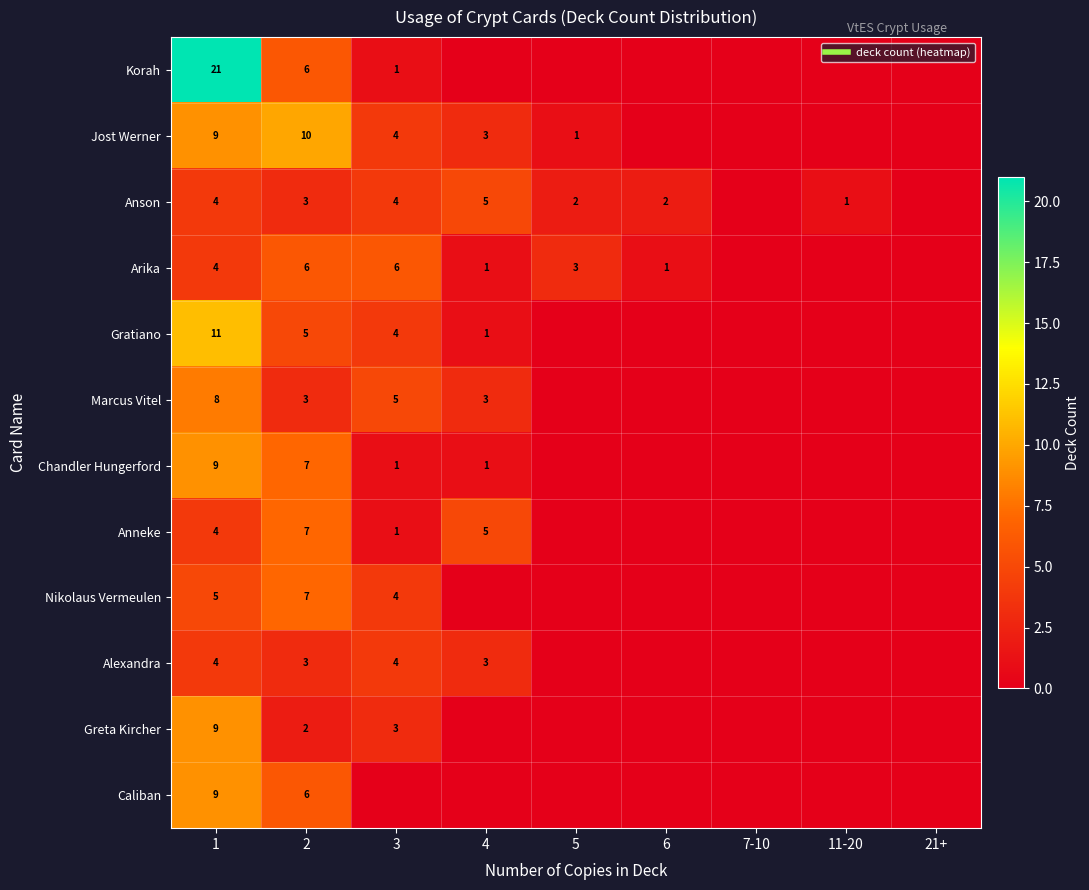

True or false: Anneke has a value of 3 at 2.

False